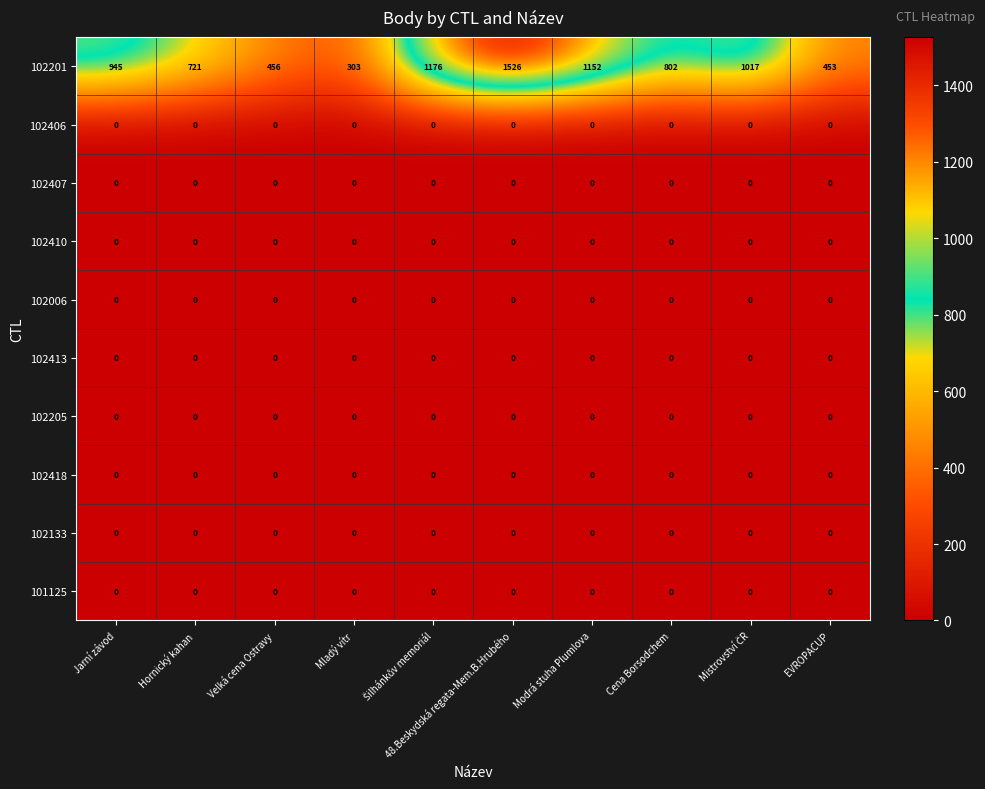

Count the number of categories in the chart.

10